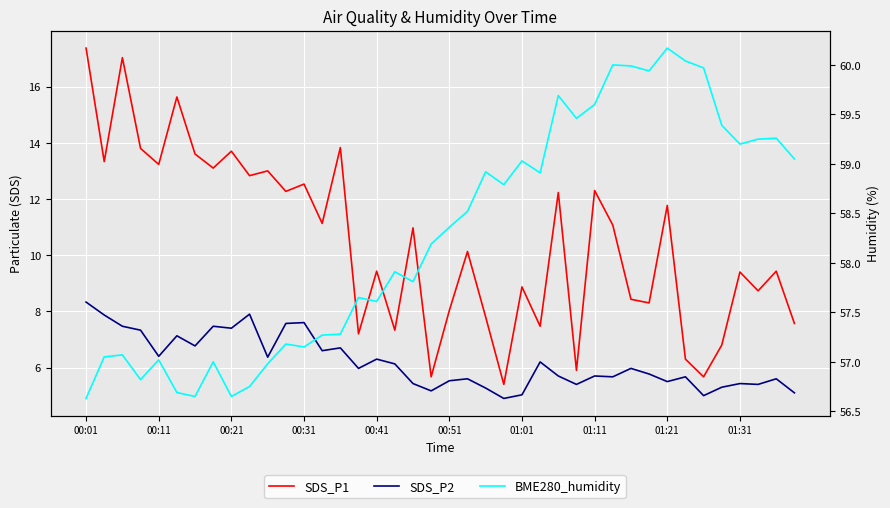

What is the approximate value of BME280_humidity at 10?

57.0